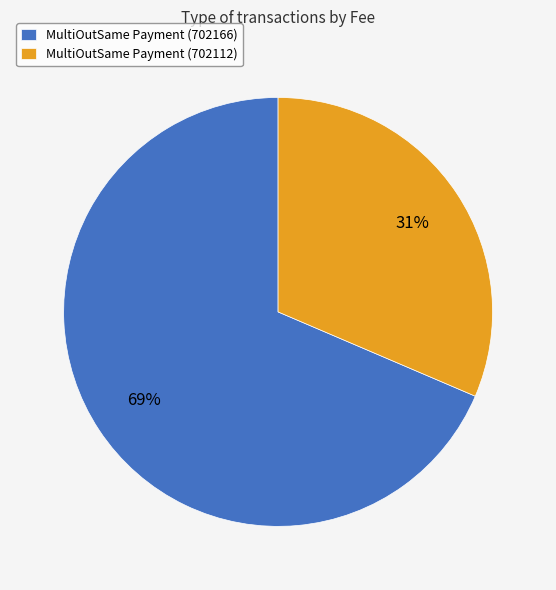

What is the largest slice in the pie chart?

MultiOutSame Payment (702166)